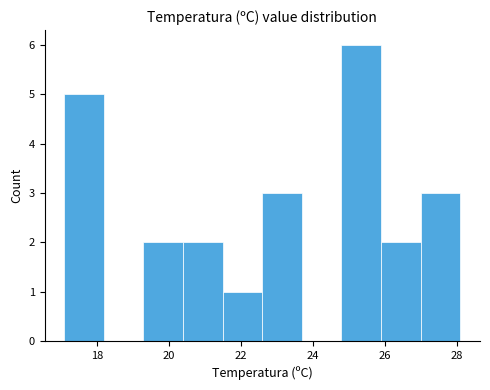

Reading left to right, transcribe this chart: for each bar, give the range it covers on the x-axis and its height. Neither the bar edges nor the heights are printed on the chart, so give them approximately, as read against the axes.

17.1 to 18.2: 5
18.2 to 19.3: 0
19.3 to 20.4: 2
20.4 to 21.5: 2
21.5 to 22.6: 1
22.6 to 23.7: 3
23.7 to 24.8: 0
24.8 to 25.9: 6
25.9 to 27.0: 2
27.0 to 28.1: 3